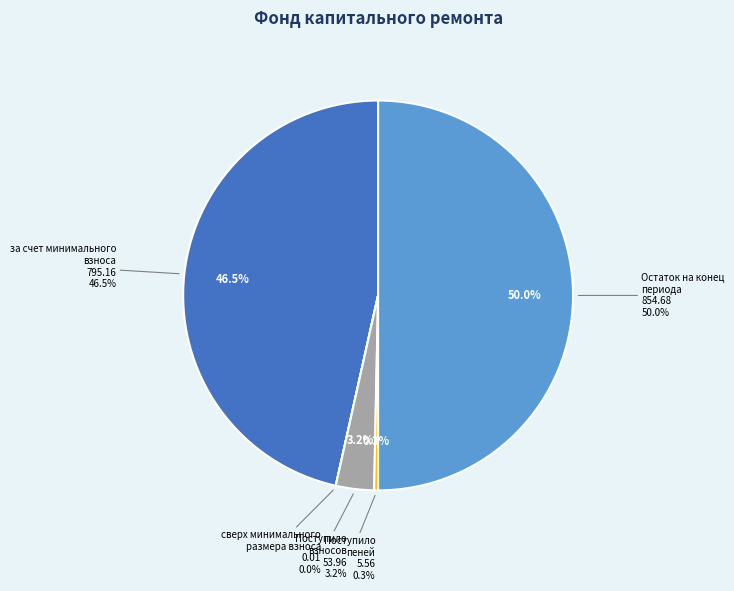

To the nearest percent, what is the difference between the сверх минимального размера взноса and Остаток на конец периода slice percentages?

50%